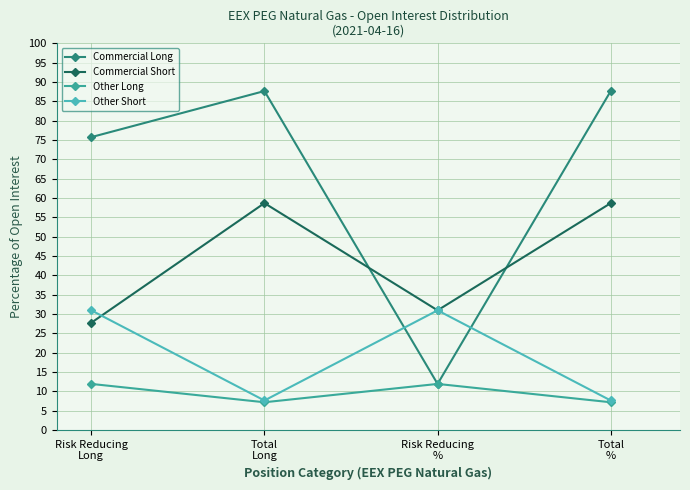

Reading right to left, what are all the values shown in this chart?

Commercial Long: Total
%=87.7	Risk Reducing
%=11.9	Total
Long=87.7	Risk Reducing
Long=75.7
Commercial Short: Total
%=58.7	Risk Reducing
%=30.9	Total
Long=58.7	Risk Reducing
Long=27.7
Other Long: Total
%=7.2	Risk Reducing
%=11.9	Total
Long=7.2	Risk Reducing
Long=11.9
Other Short: Total
%=7.6	Risk Reducing
%=30.9	Total
Long=7.6	Risk Reducing
Long=30.9